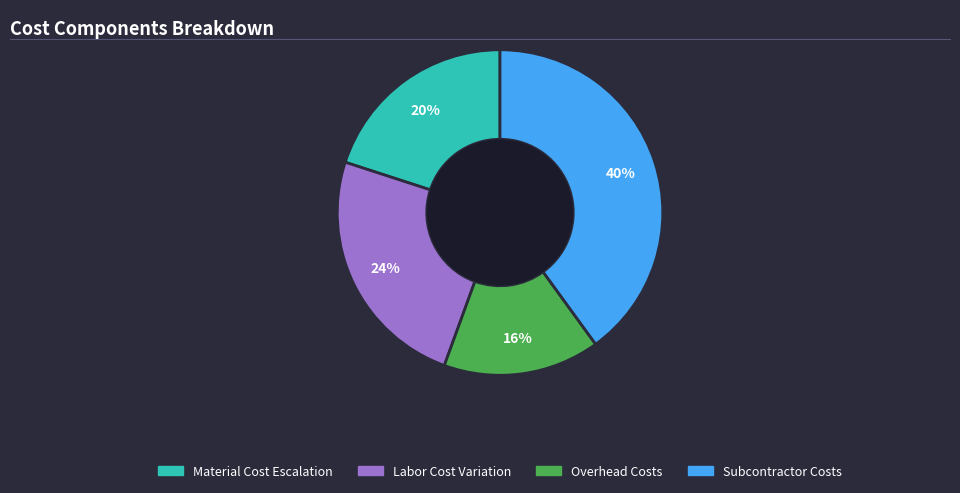

How many segments does this pie chart have?

4